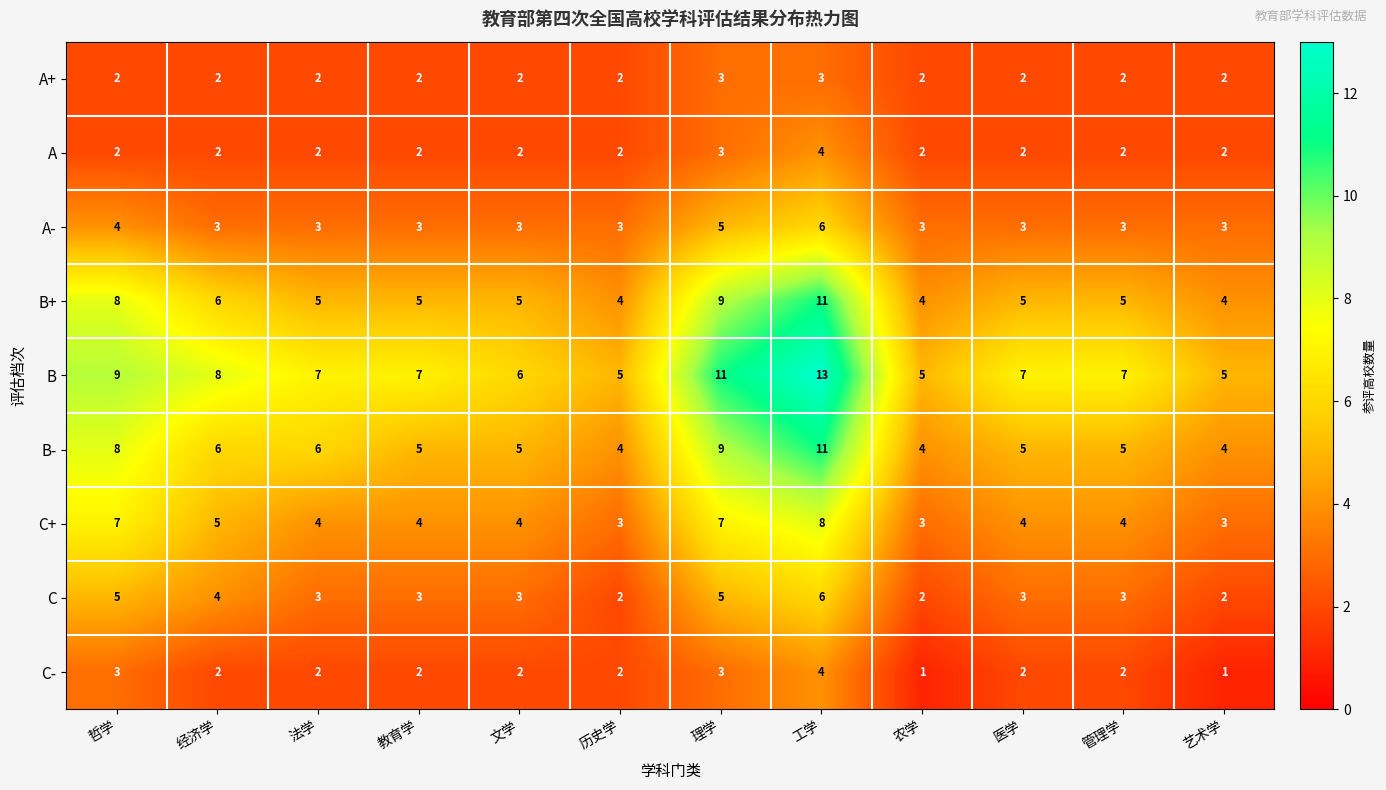

At which category is the sum across all series the highest?

工学